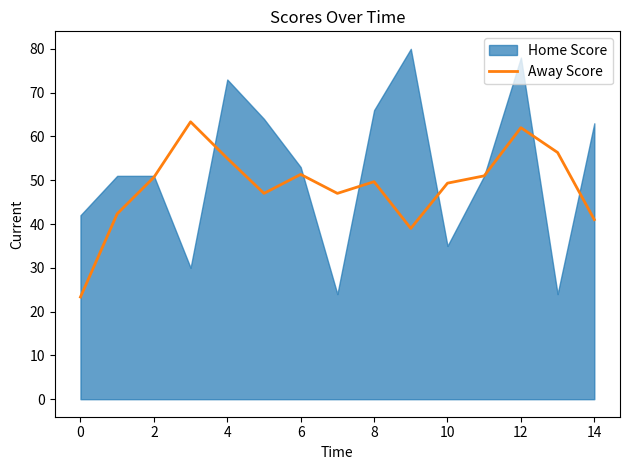

What is the minimum value shown in the chart?

23.3